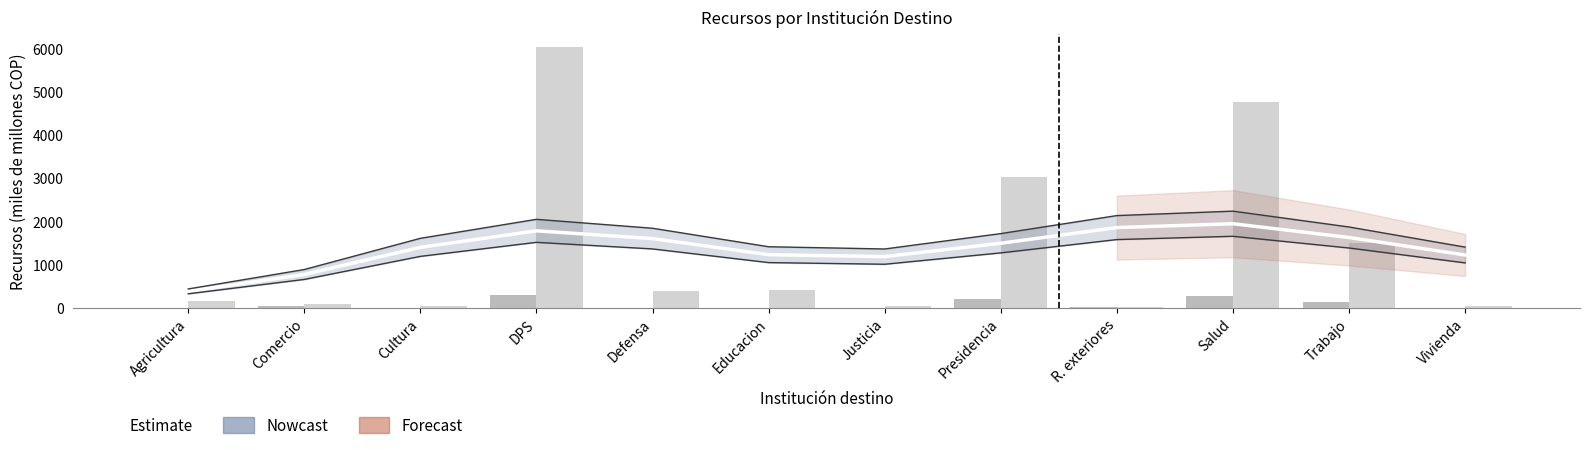

Reading left to right, transcribe all the data shown in this chart.

no fome: Agricultura=0.0	Comercio=26.0	Cultura=0.0	DPS=280.0	Defensa=0.0	Educacion=0.0	Justicia=0.0	Presidencia=200.0	R. exteriores=7.0	Salud=267.9	Trabajo=120.0	Vivienda=0.0
fome: Agricultura=160.0	Comercio=81.8	Cultura=30.0	DPS=6023.7	Defensa=390.0	Educacion=400.1	Justicia=25.4	Presidencia=3022.2	R. exteriores=7.8	Salud=4752.4	Trabajo=1492.0	Vivienda=37.9